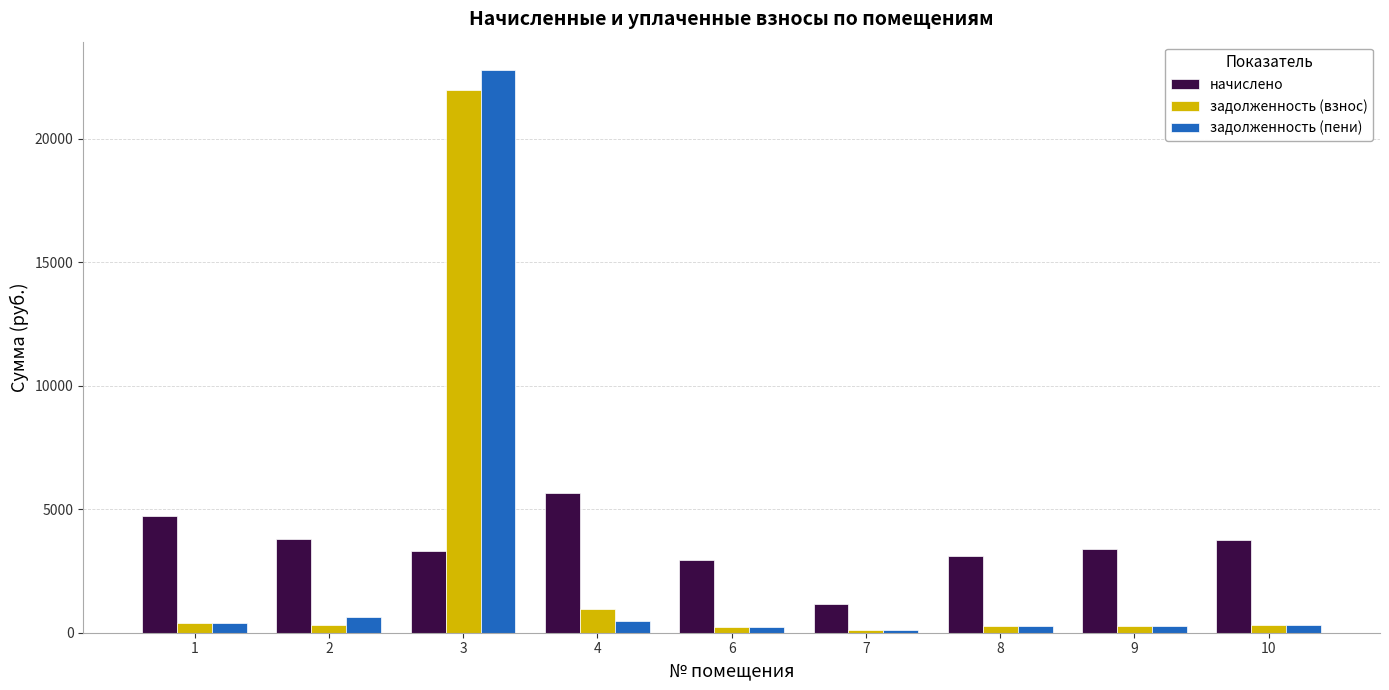

How many data points does each series have?

9